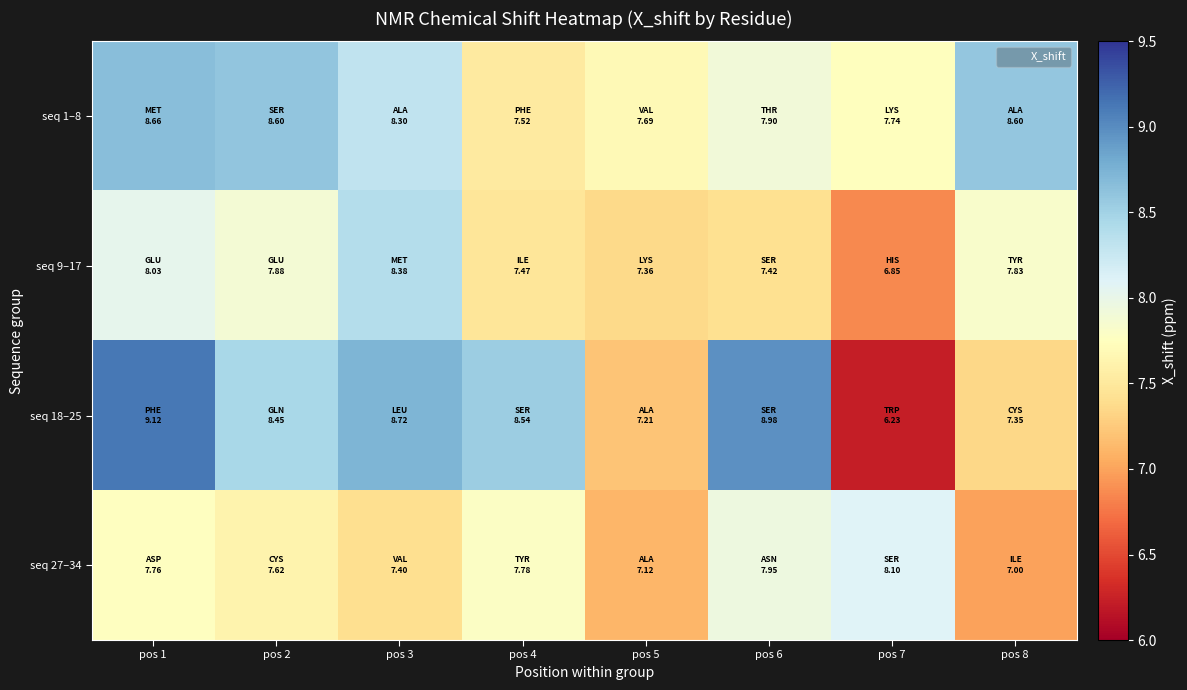

Which category has the lowest value across all series?

pos 7